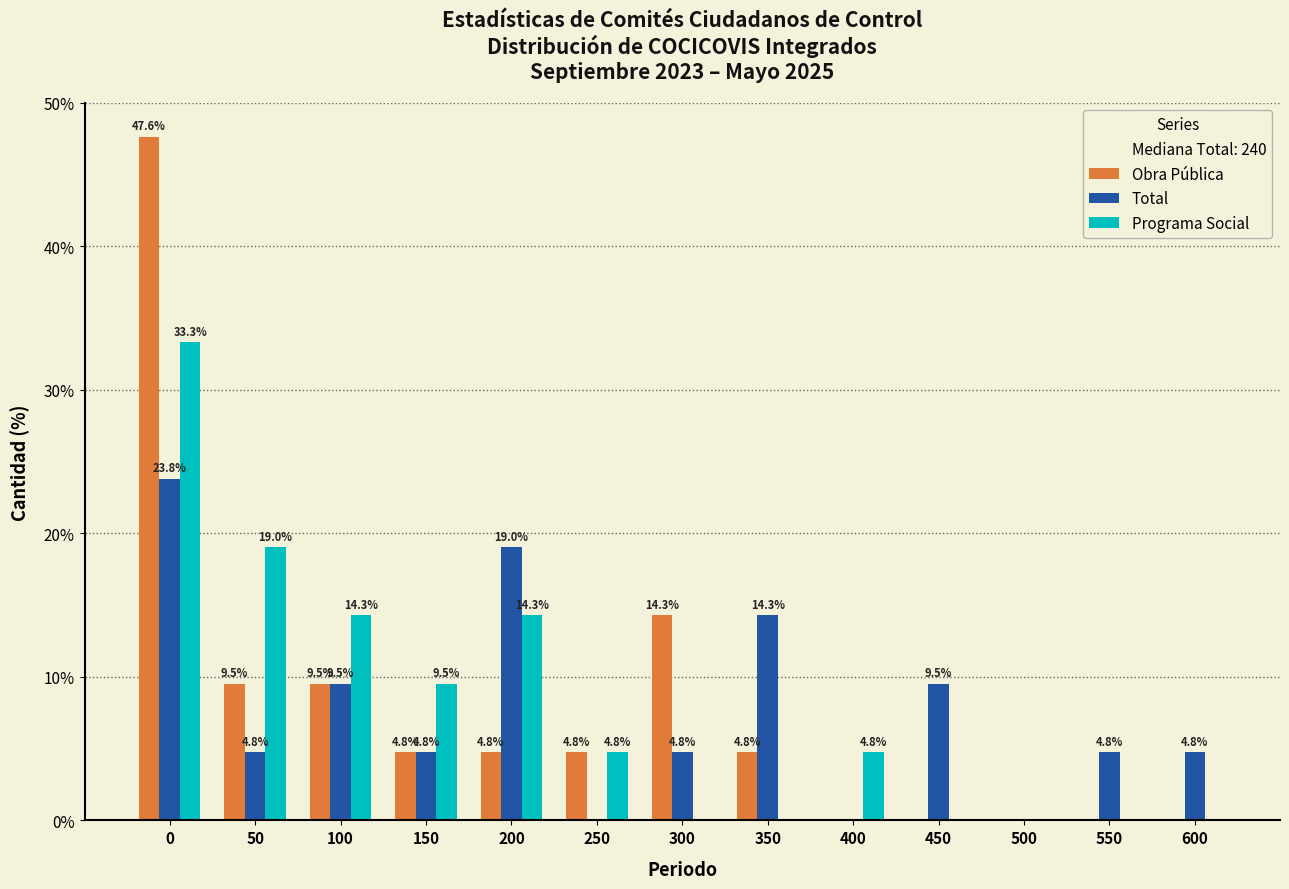

Reading right to left, list all the values displayed in this chart.

Obra Pública: 600=0.0	550=0.0	500=0.0	450=0.0	400=0.0	350=4.8	300=14.3	250=4.8	200=4.8	150=4.8	100=9.5	50=9.5	0=47.6
Total: 600=4.8	550=4.8	500=0.0	450=9.5	400=0.0	350=14.3	300=4.8	250=0.0	200=19.0	150=4.8	100=9.5	50=4.8	0=23.8
Programa Social: 600=0.0	550=0.0	500=0.0	450=0.0	400=4.8	350=0.0	300=0.0	250=4.8	200=14.3	150=9.5	100=14.3	50=19.0	0=33.3